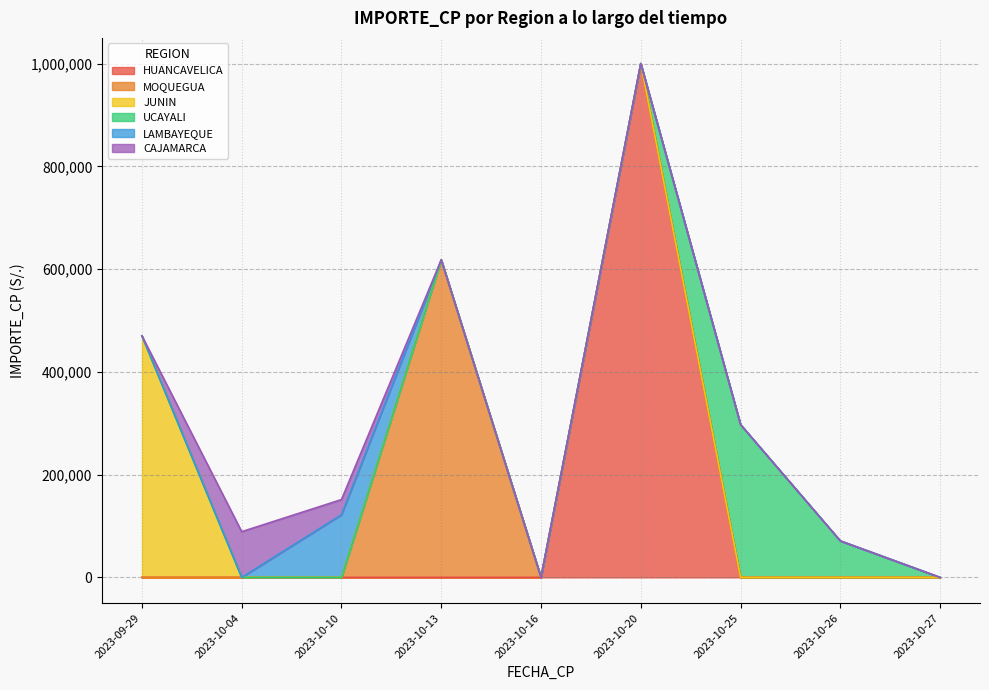

What is the highest value of the HUANCAVELICA series?

1000000.0